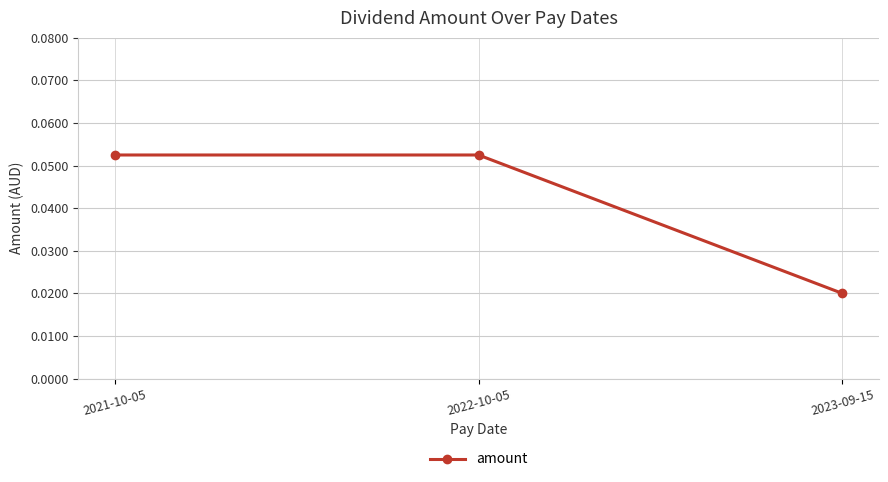

Which label corresponds to the smallest value in the chart?

2023-09-15